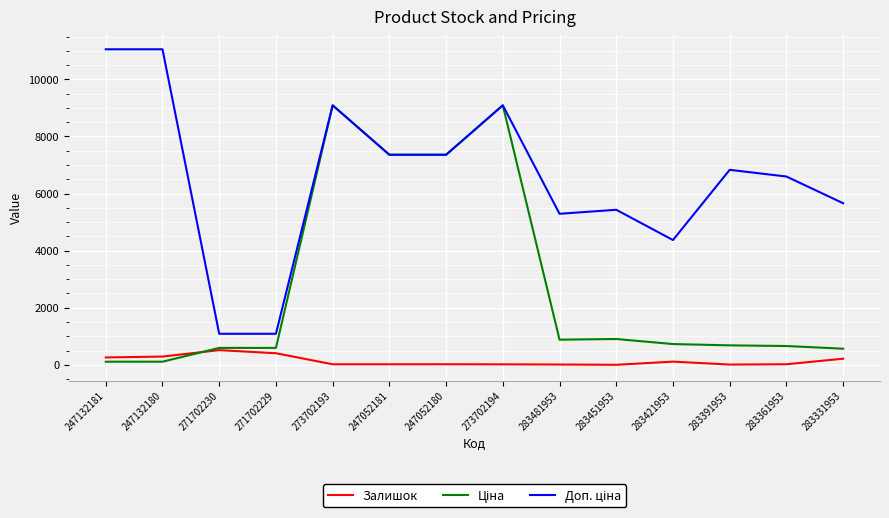

Which series has the widest spread of values?

Доп. ціна